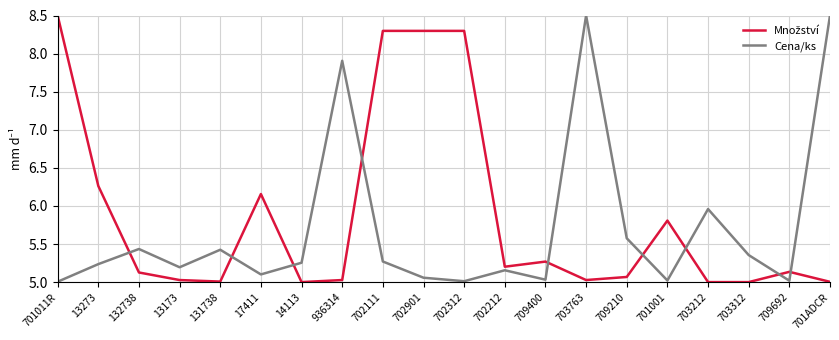

What is the smallest value displayed?

5.0